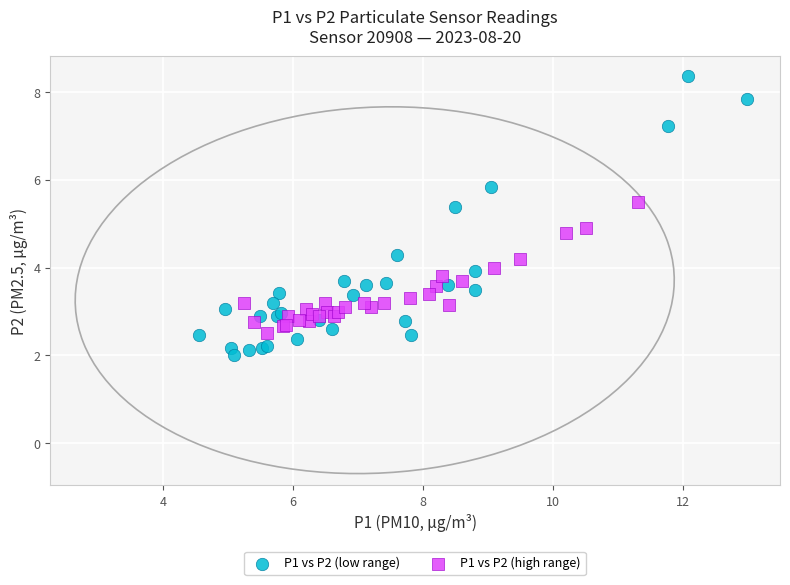

Which series reaches the minimum Y coordinate?

P1 vs P2 (low range)